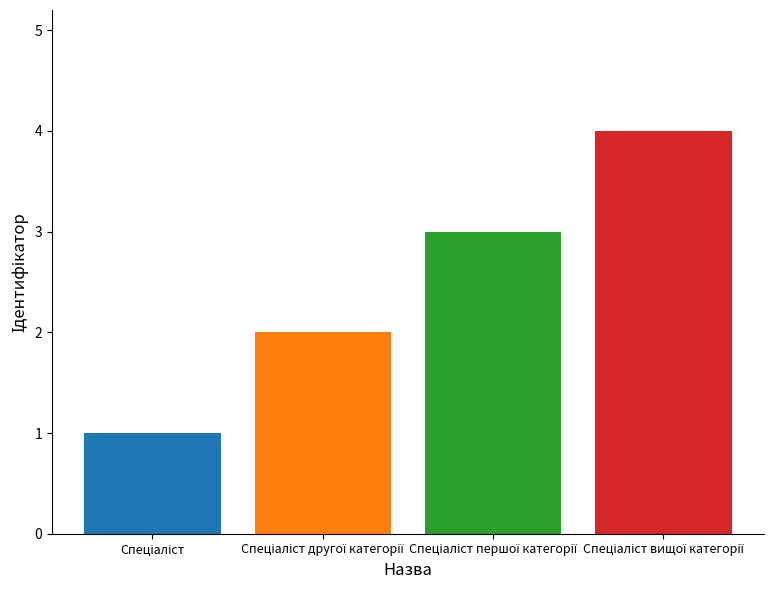

What is the greatest value displayed?

4